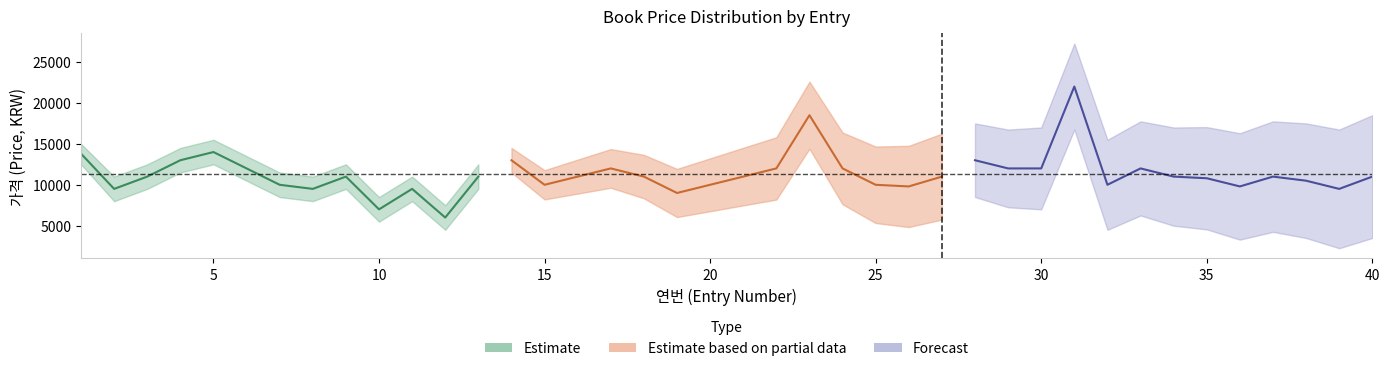

Which category has the highest value across all series?

31